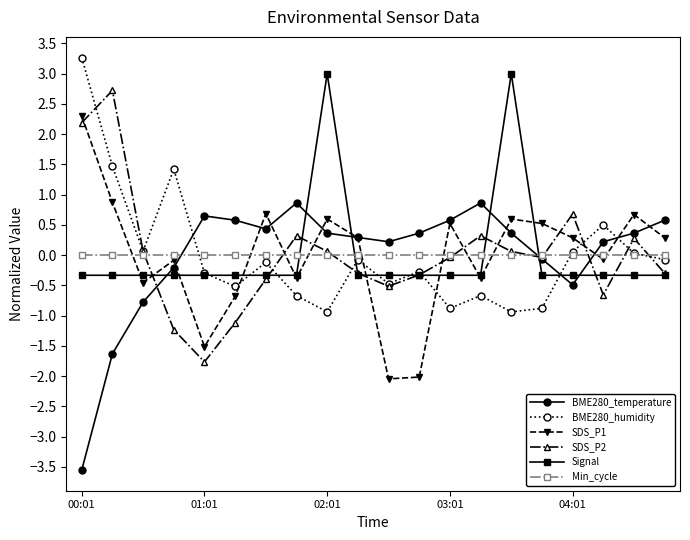

After their last crossing, which series has the higher values: BME280_temperature or BME280_humidity?

BME280_temperature